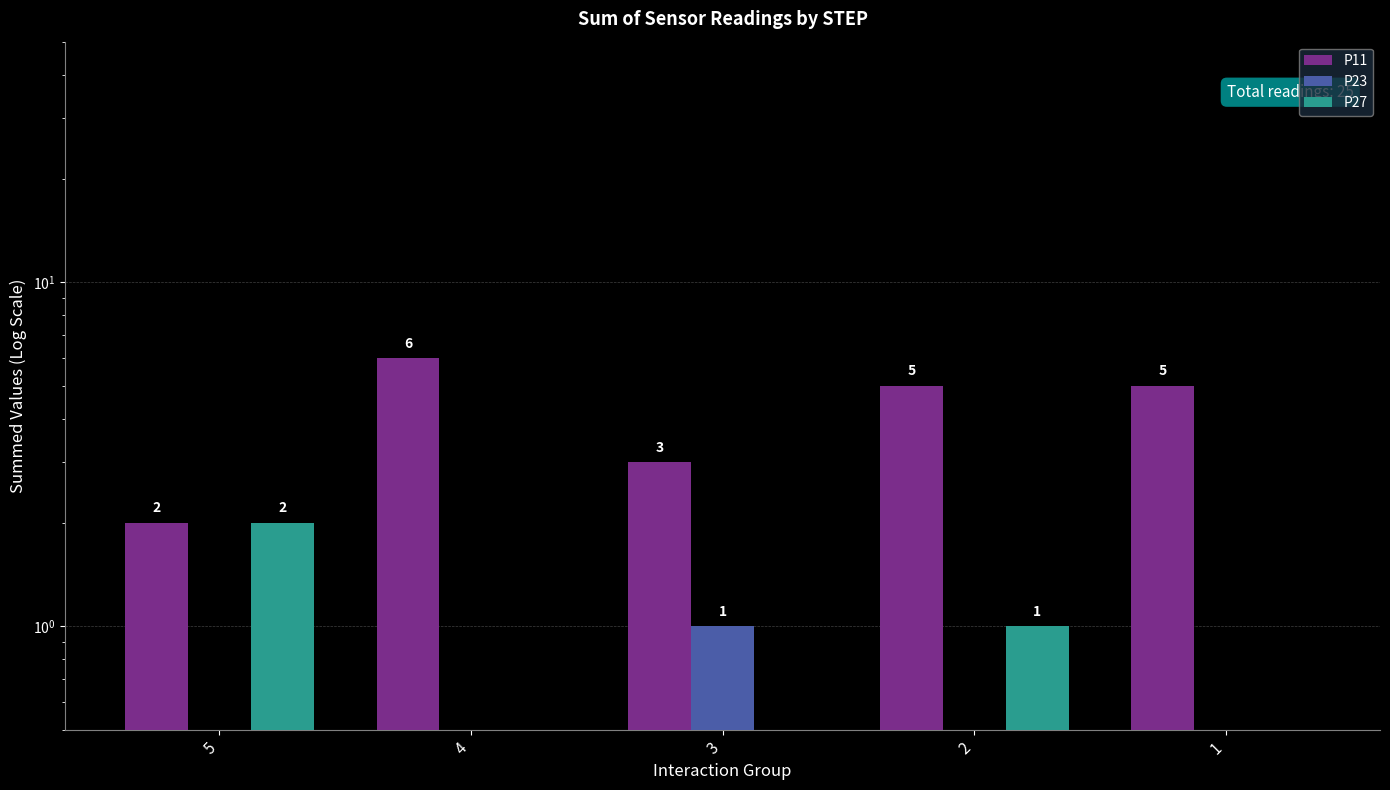

At which label is P11 closest to 4?

3